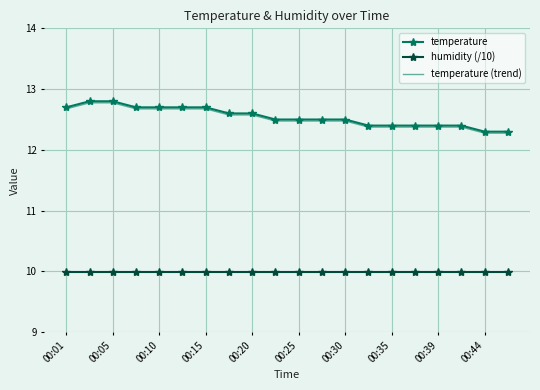

Which series has the widest spread of values?

temperature